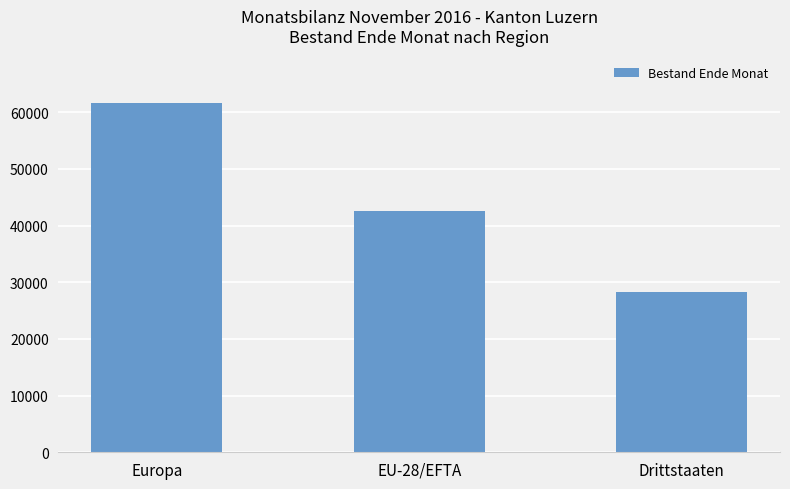

How many data points are less than 42647?

1